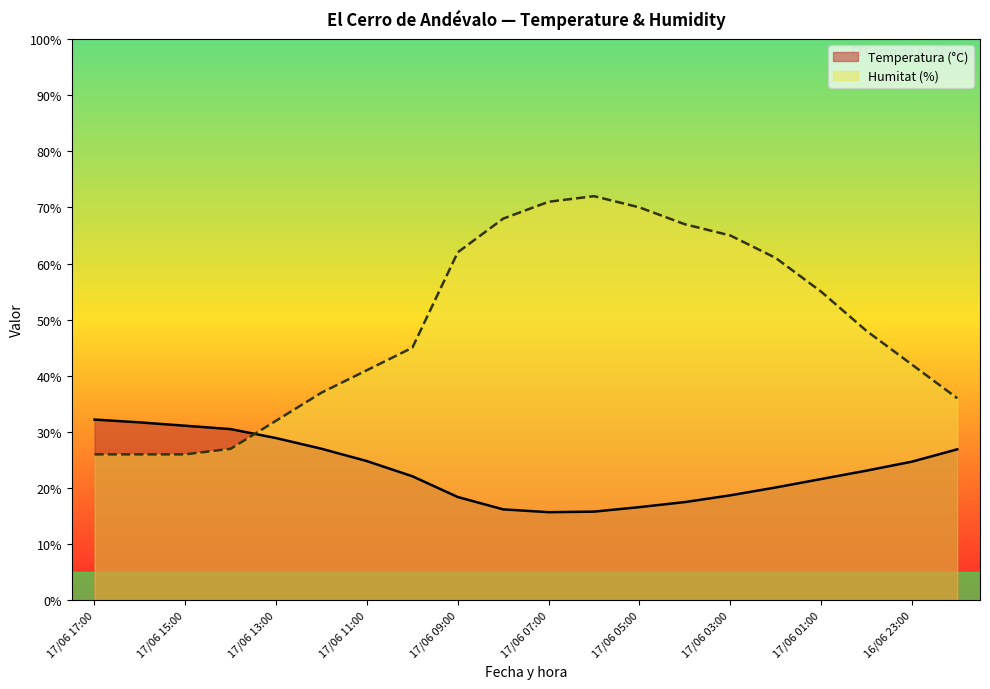

Reading left to right, transcribe all the data shown in this chart.

Temperatura (°C): 17/06 17:00=32.2	17/06 16:00=31.7	17/06 15:00=31.1	17/06 14:00=30.5	17/06 13:00=28.9	17/06 12:00=27.0	17/06 11:00=24.8	17/06 10:00=22.1	17/06 09:00=18.4	17/06 08:00=16.2	17/06 07:00=15.7	17/06 06:00=15.8	17/06 05:00=16.6	17/06 04:00=17.5	17/06 03:00=18.7	17/06 02:00=20.1	17/06 01:00=21.6	17/06 00:00=23.1	16/06 23:00=24.7	16/06 22:00=26.9
Humitat (%): 17/06 17:00=26.0	17/06 16:00=26.0	17/06 15:00=26.0	17/06 14:00=27.0	17/06 13:00=32.0	17/06 12:00=37.0	17/06 11:00=41.0	17/06 10:00=45.0	17/06 09:00=62.0	17/06 08:00=68.0	17/06 07:00=71.0	17/06 06:00=72.0	17/06 05:00=70.0	17/06 04:00=67.0	17/06 03:00=65.0	17/06 02:00=61.0	17/06 01:00=55.0	17/06 00:00=48.0	16/06 23:00=42.0	16/06 22:00=36.0